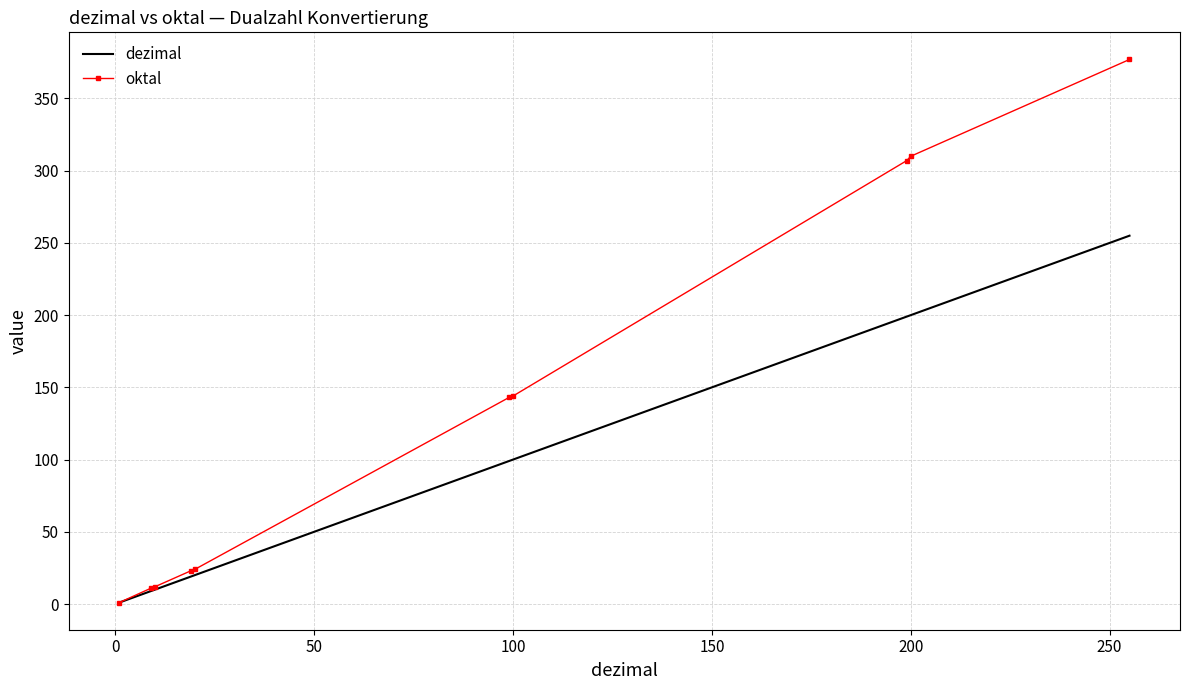

Which series has the largest total across all categories?

oktal